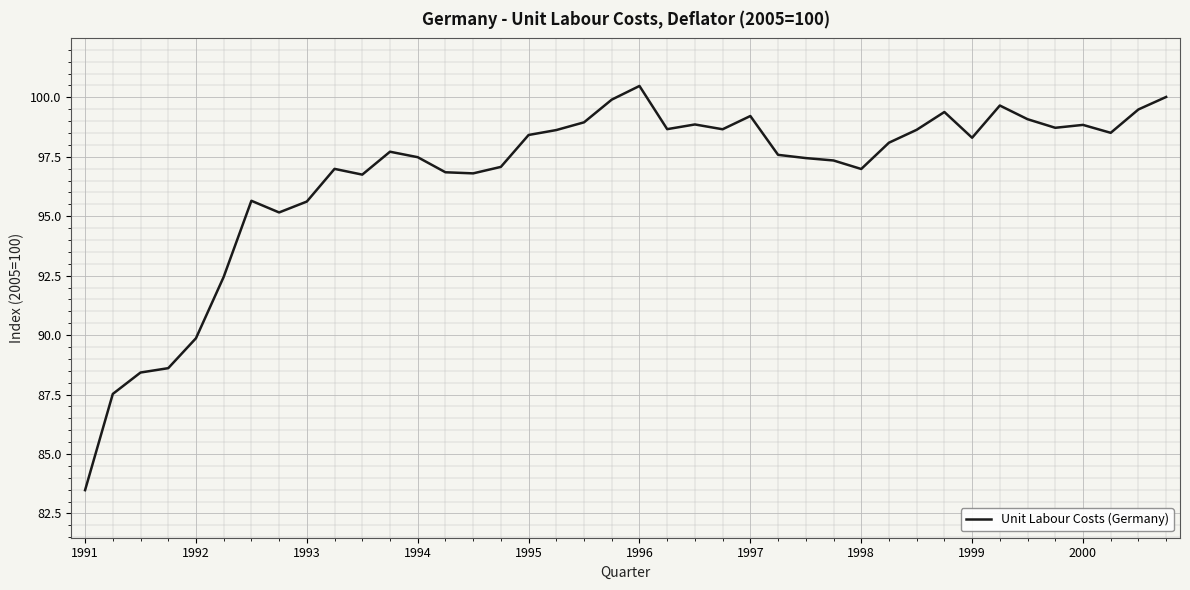

What is the greatest value displayed?

100.5